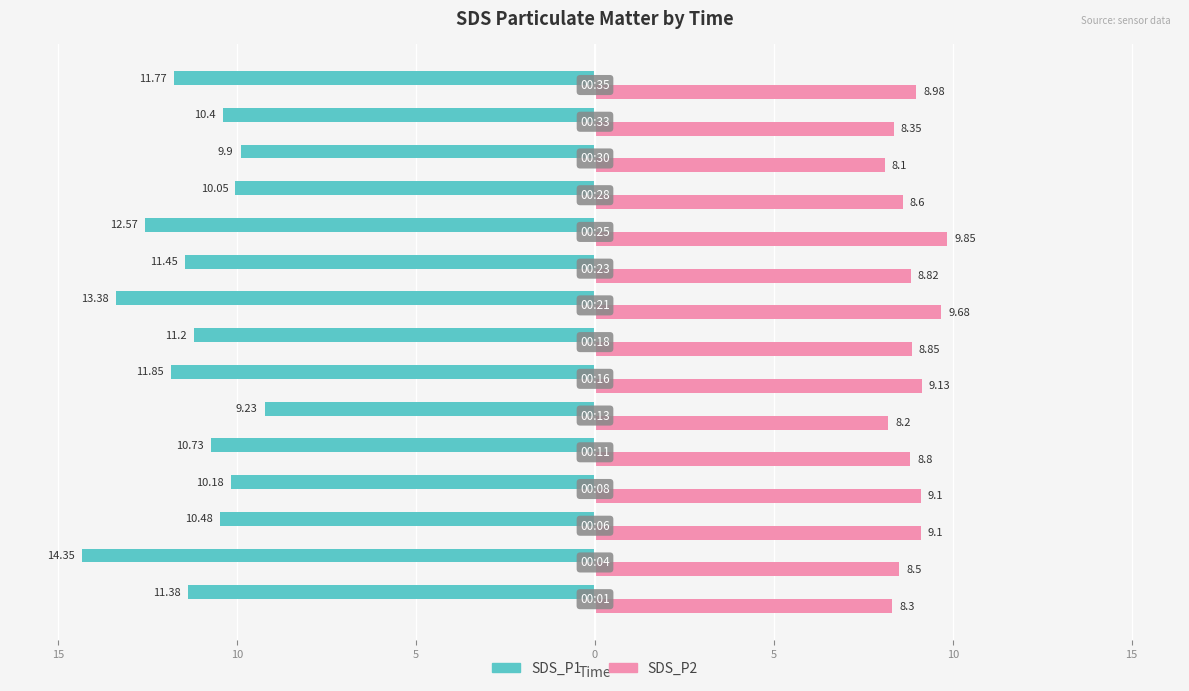

What are all the series names shown in the legend?

SDS_P1, SDS_P2